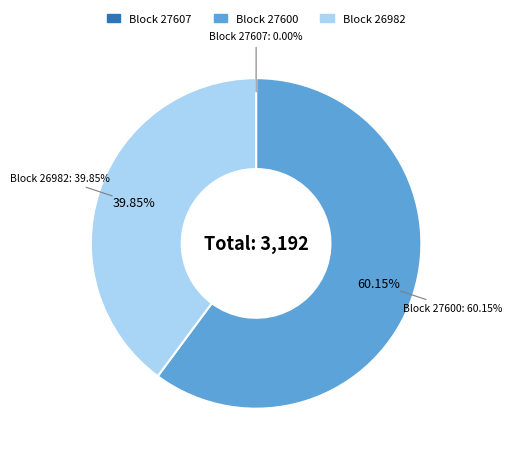

What is the largest slice in the pie chart?

27600